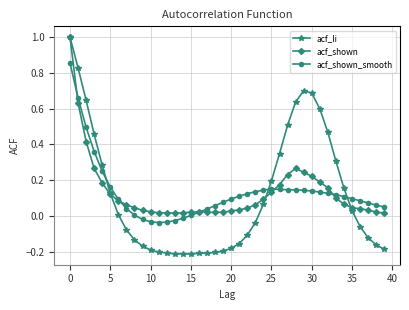

After their last crossing, which series has the higher values: acf_shown or acf_shown_smooth?

acf_shown_smooth